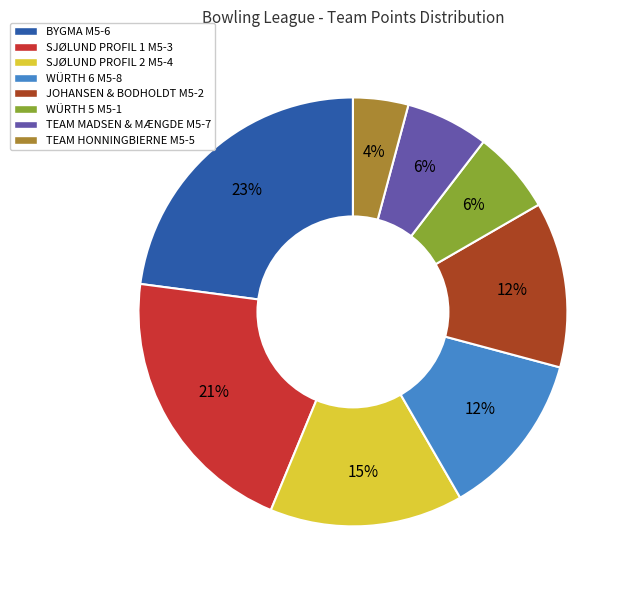

Does TEAM MADSEN & MÆNGDE M5-7 represent more than half of the total?

No